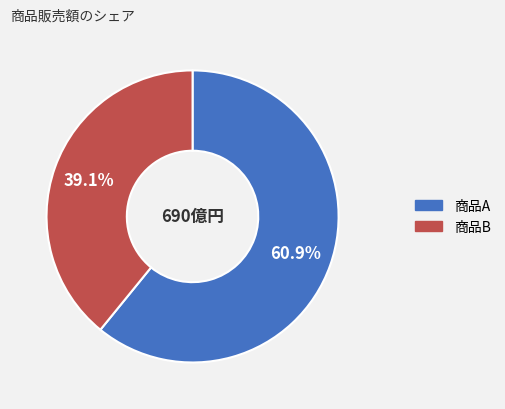

Is there a majority slice in this chart?

Yes